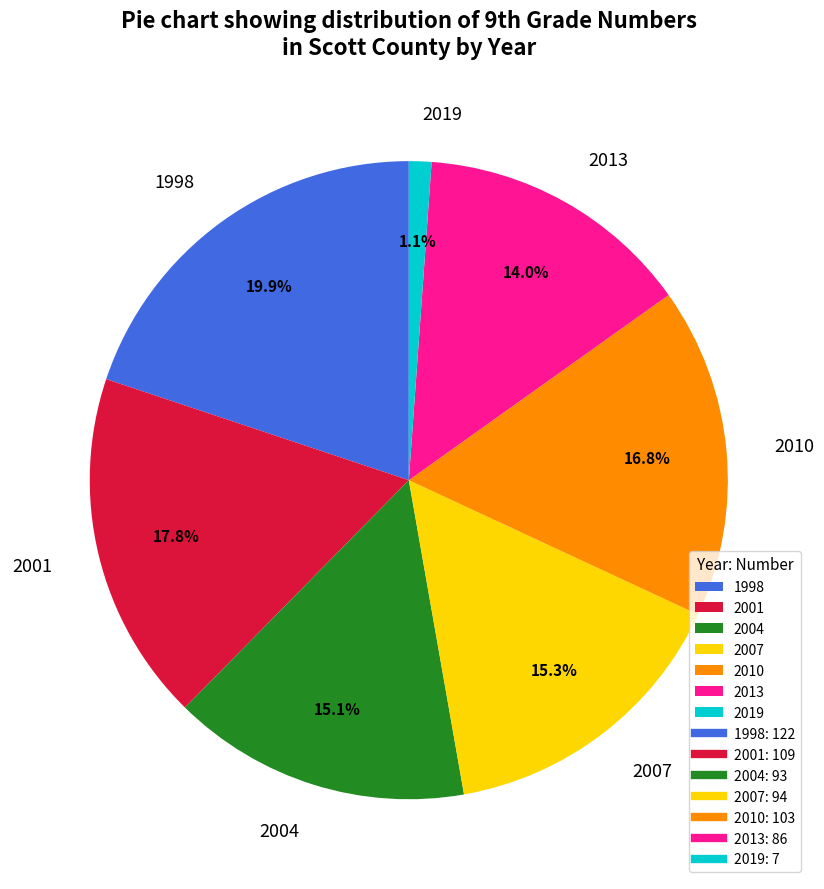

How many slices are in this pie chart?

7